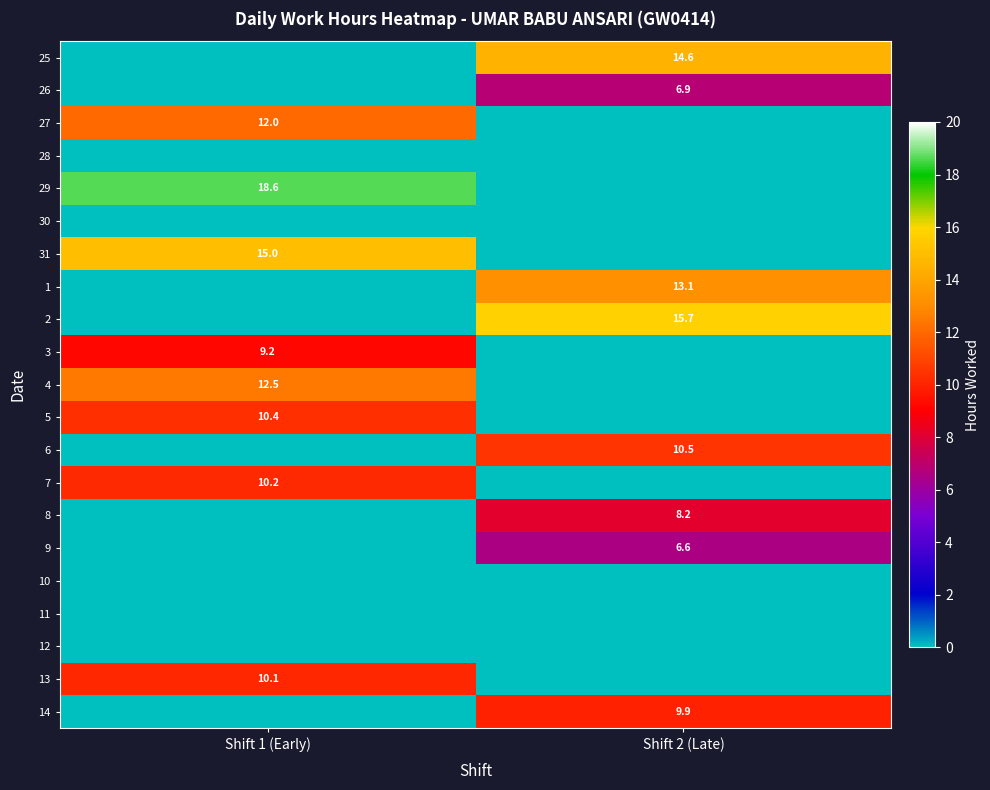

What is the difference between the highest and lowest values at Shift 1 (Early)?

18.6